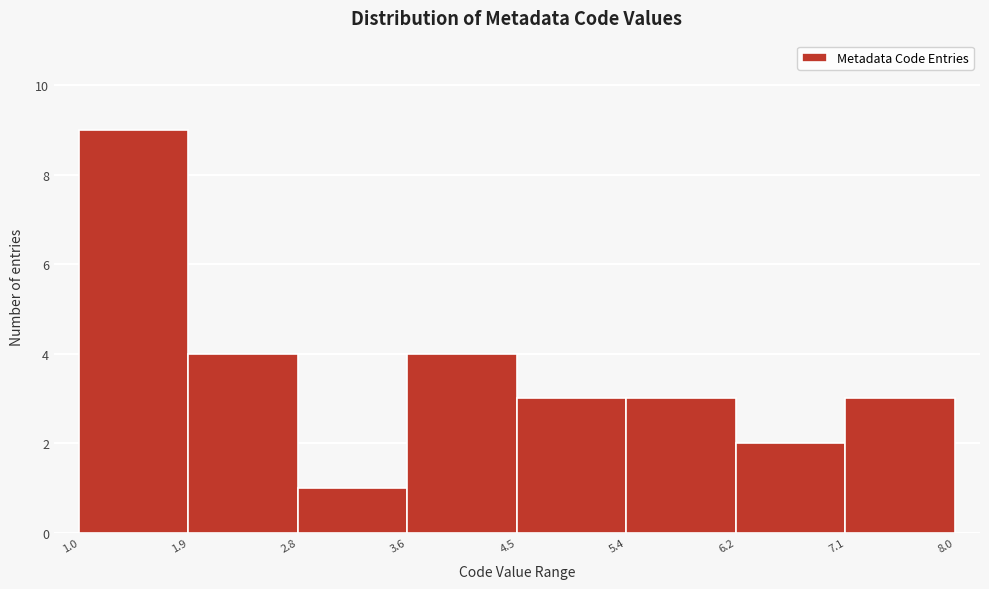

Reading left to right, list every bar in this chart as the range it spans on the x-axis followed by its height. The values are not printed on the chart, so give them approximately, as read against the axis.

1.0 to 1.9: 9
1.9 to 2.8: 4
2.8 to 3.6: 1
3.6 to 4.5: 4
4.5 to 5.4: 3
5.4 to 6.2: 3
6.2 to 7.1: 2
7.1 to 8.0: 3